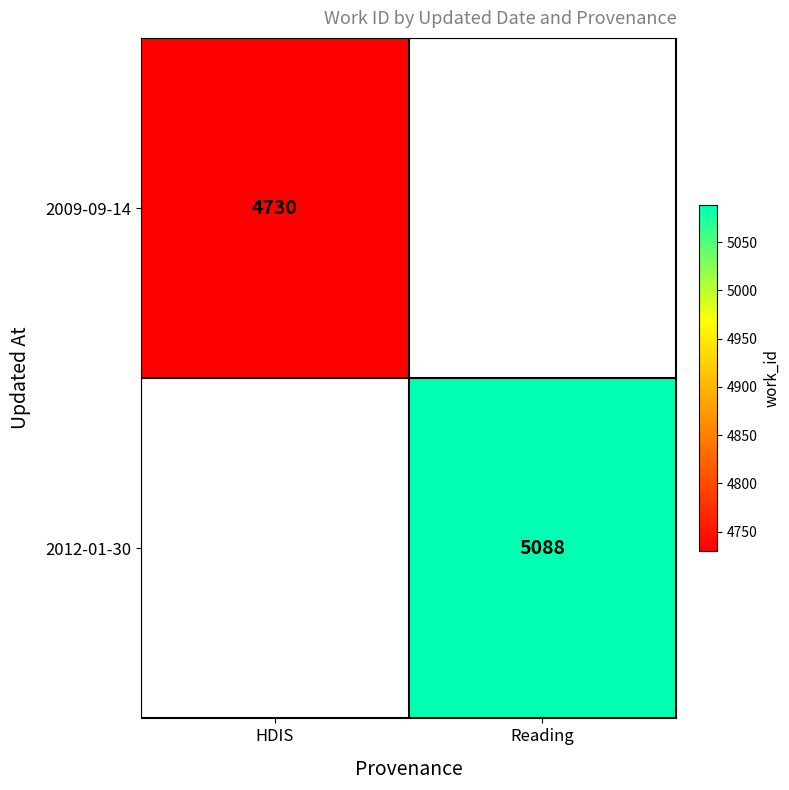

True or false: 2009-09-14 has a value of 4730 at HDIS.

True